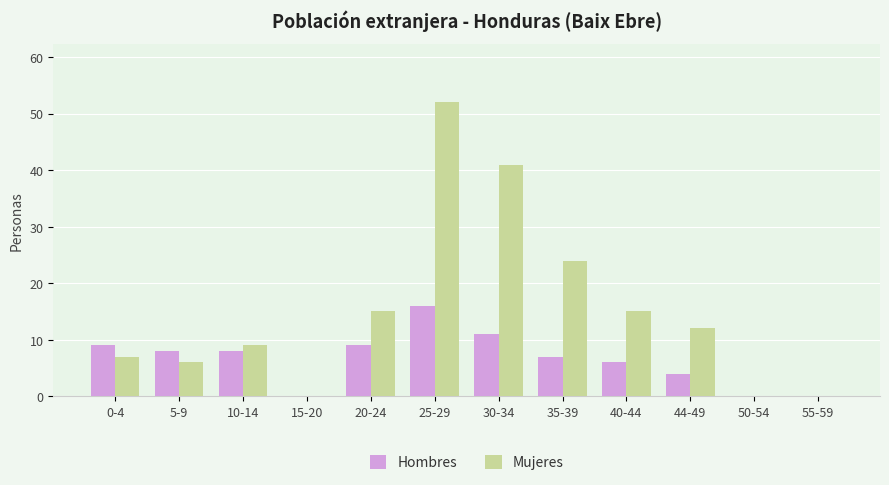

What is the sum of the Hombres values at 44-49 and 15-20?

4